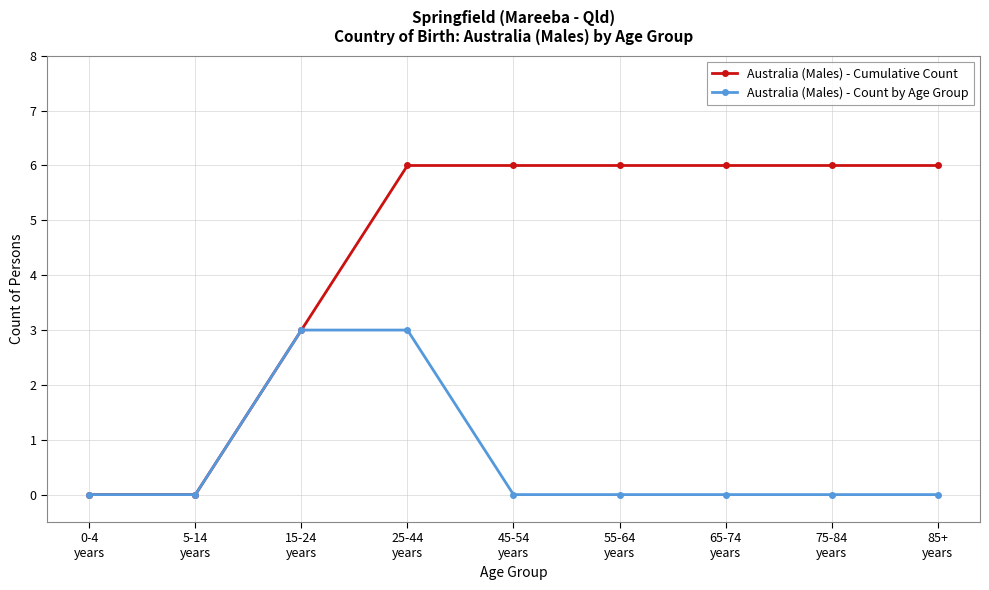

Count the number of categories in the chart.

9